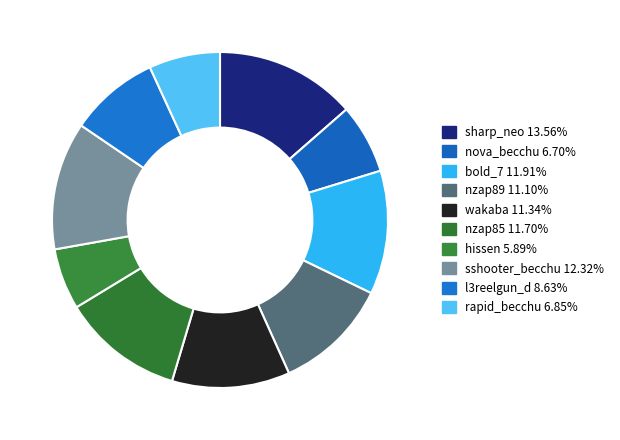

What is the smallest slice in the pie chart?

hissen